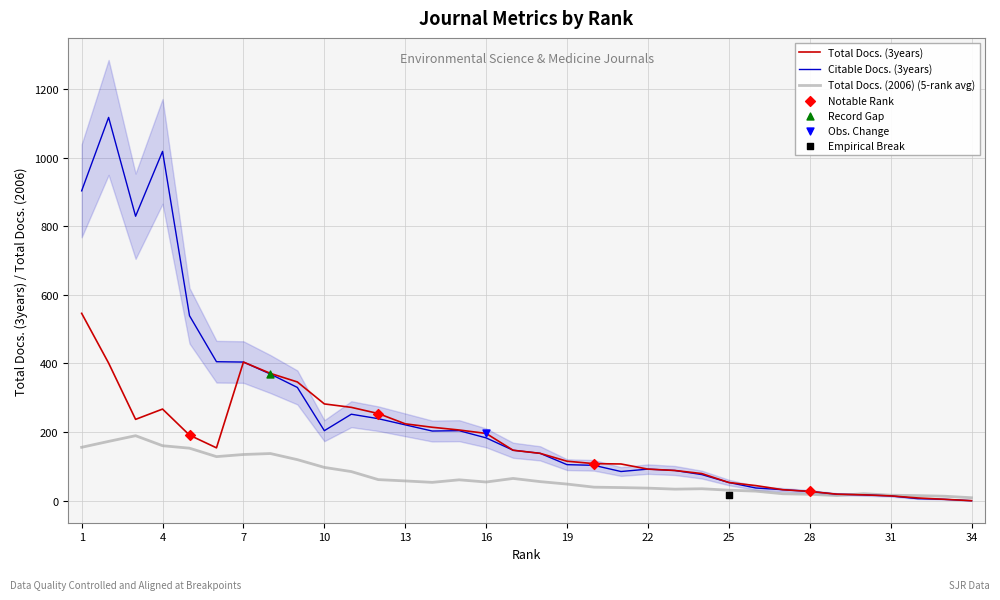

What is the highest value of the Citable Docs. (3years) series?

1117.0